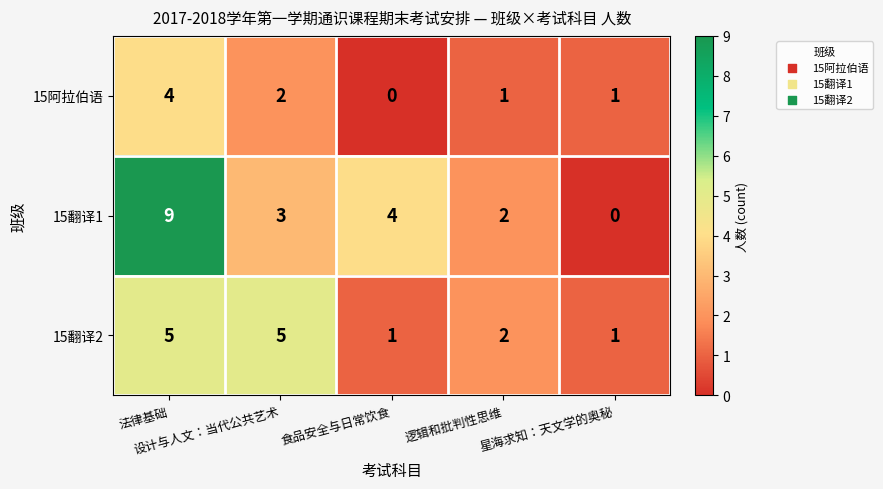

Count the 15翻译1 values in the range 2 to 4.

3